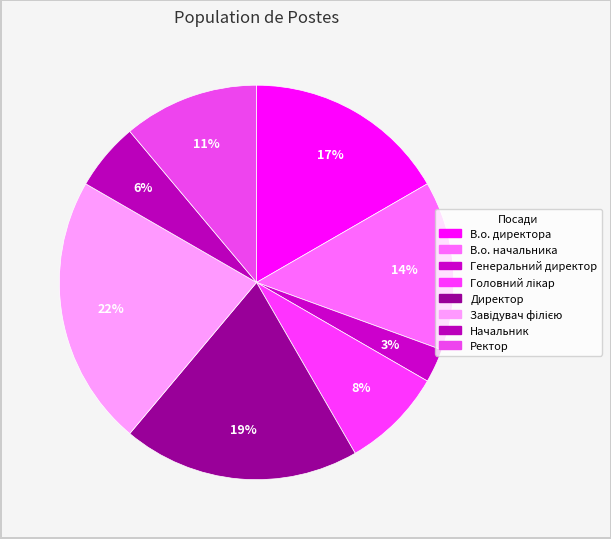

What portion of the pie excludes Начальник?

94.4%